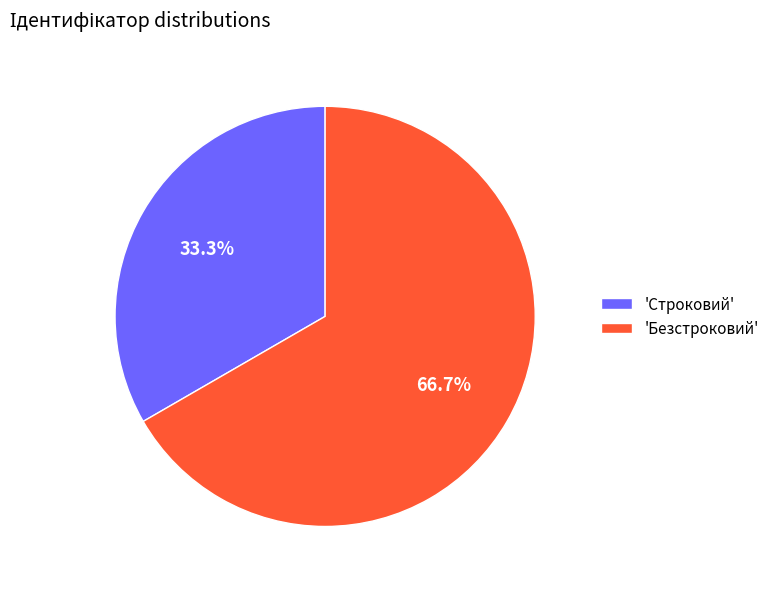

How many segments does this pie chart have?

2